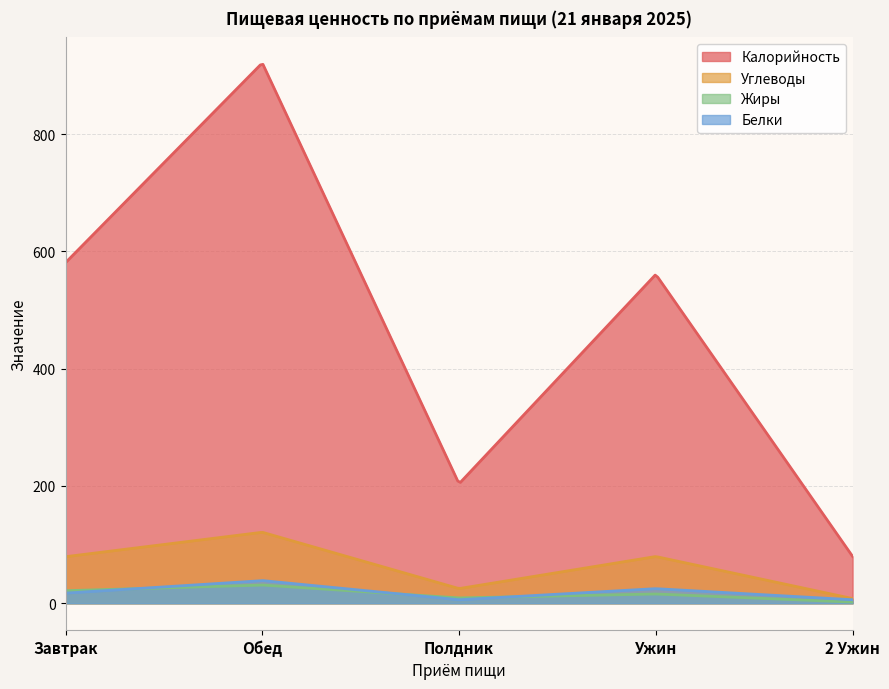

Does the chart have visible grid lines?

Yes